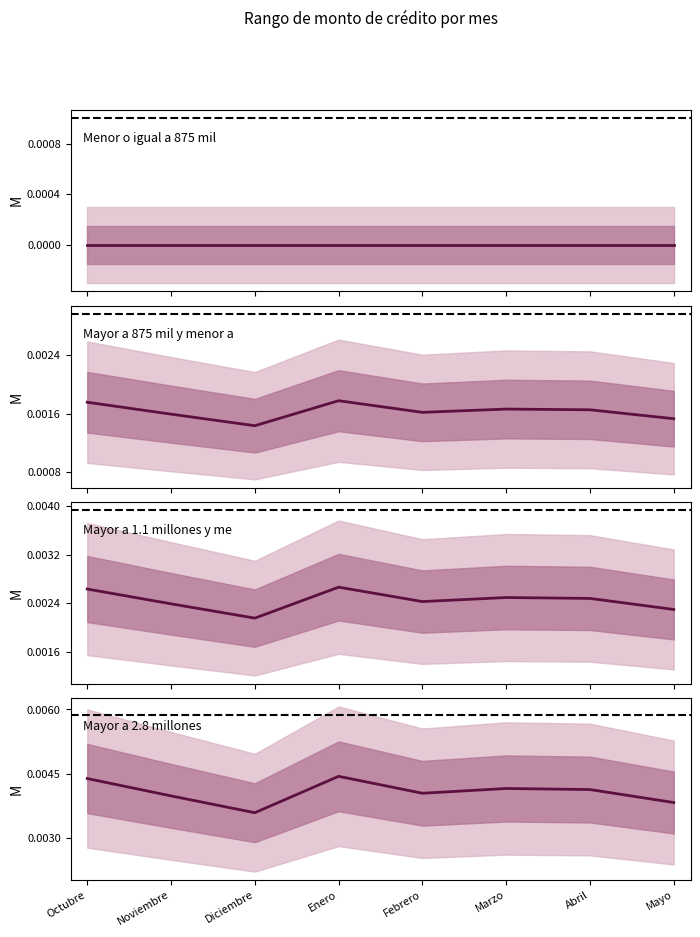

List the series in order of their peak value, lowest first.

Menor o igual a 875 mil, Mayor a 875 mil y menor a 1.1 millones, Mayor a 1.1 millones y menor a 1.6 mill, Mayor a 2.8 millones